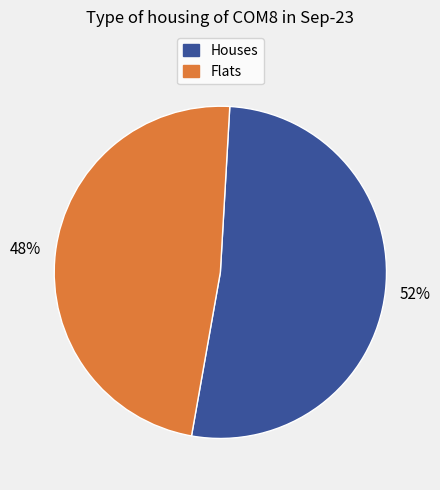

How many slices are in this pie chart?

2